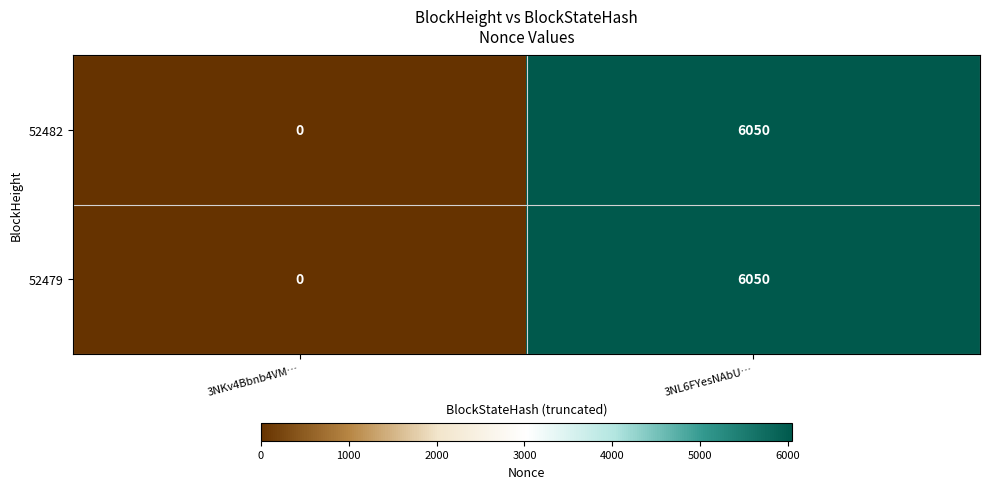

What is the sum of all 52482 values?

6050